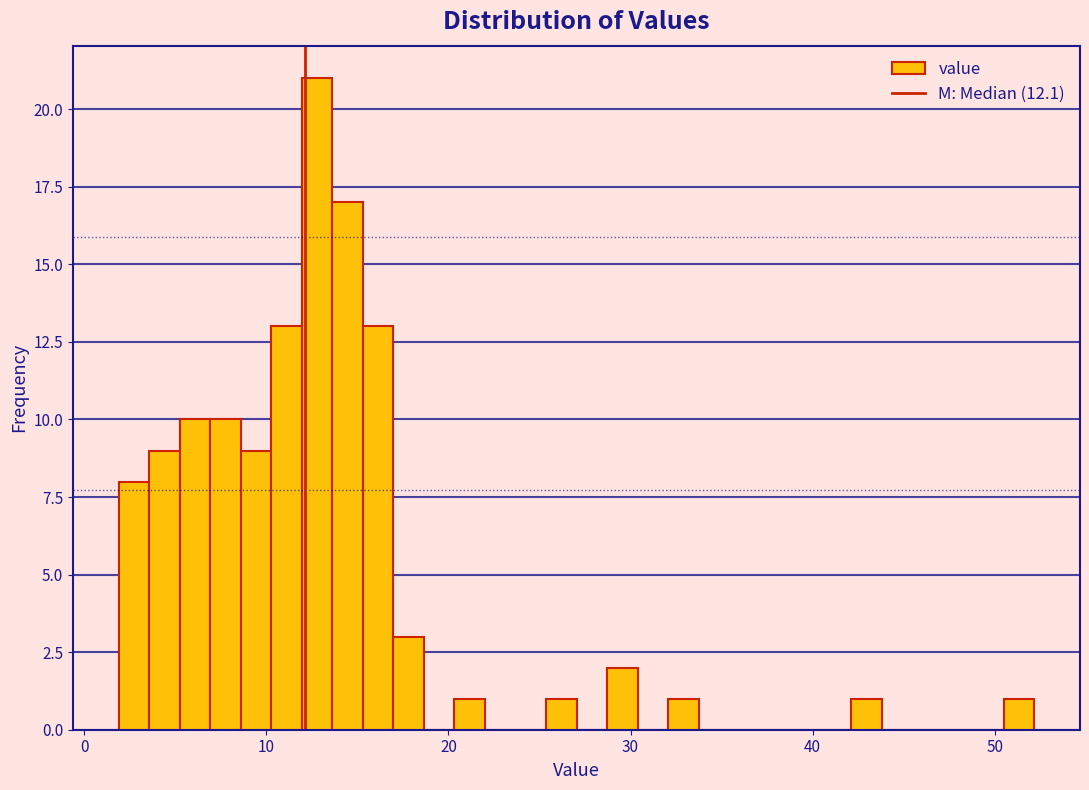

Read against the x-axis, roughly where is the centre of the tallest bar?

13